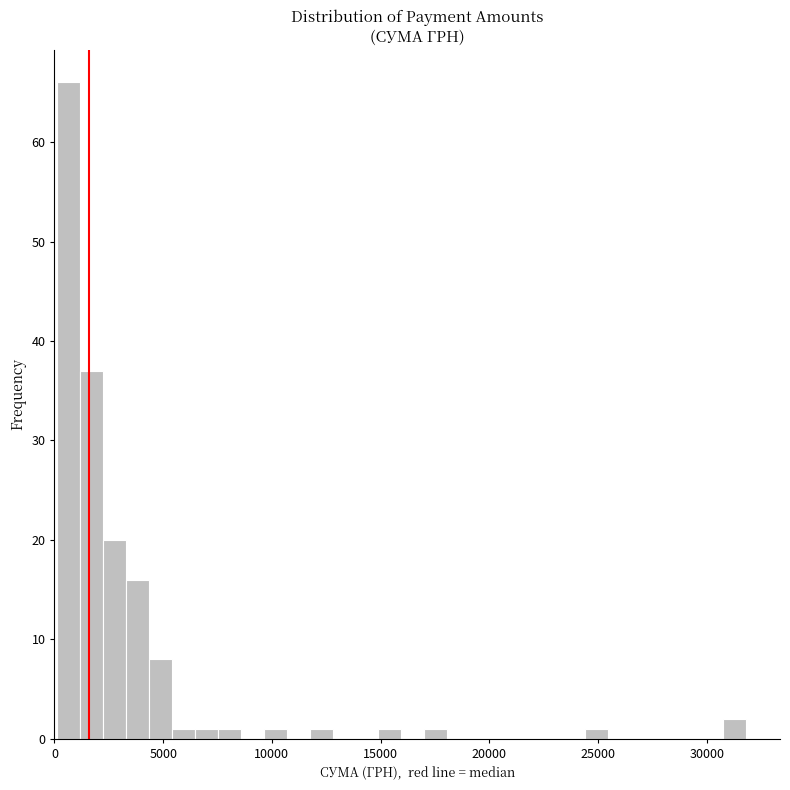

Read against the x-axis, roughly where is the centre of the tallest bar?

500